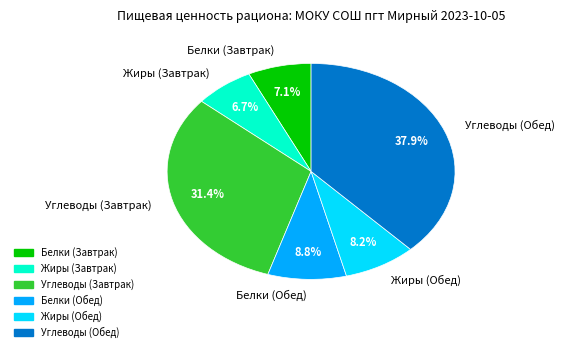

Does Углеводы (Обед) represent more than half of the total?

No